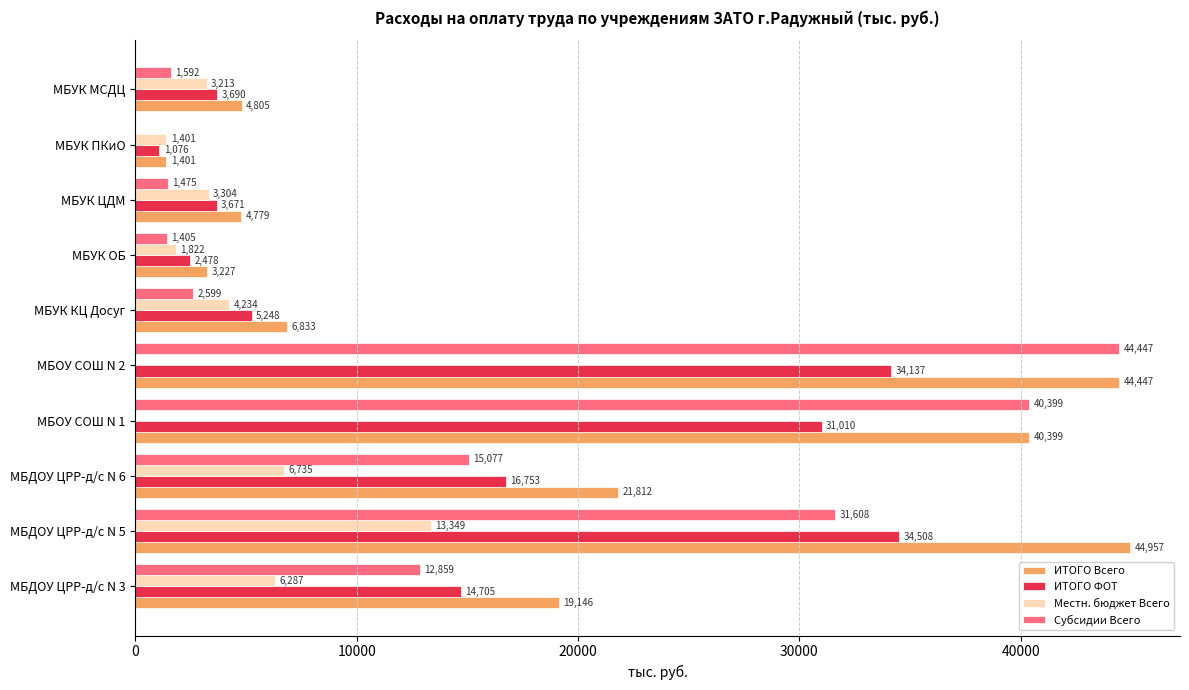

How many positive values does the Субсидии Всего series have?

9